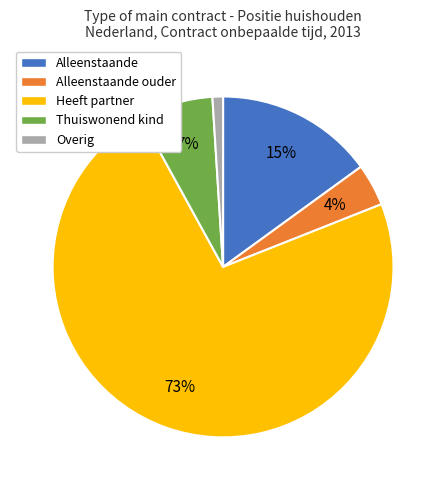

Approximately how many times larger is the value at Alleenstaande ouder compared to Alleenstaande?

0.3